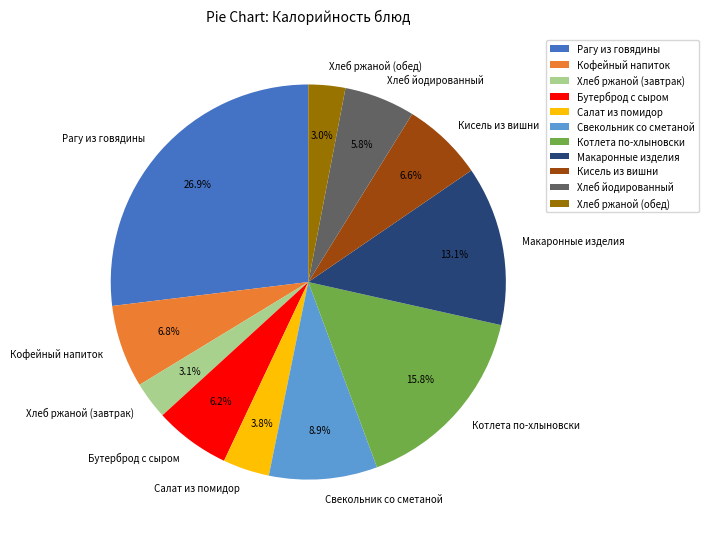

What is the largest slice in the pie chart?

Рагу из говядины